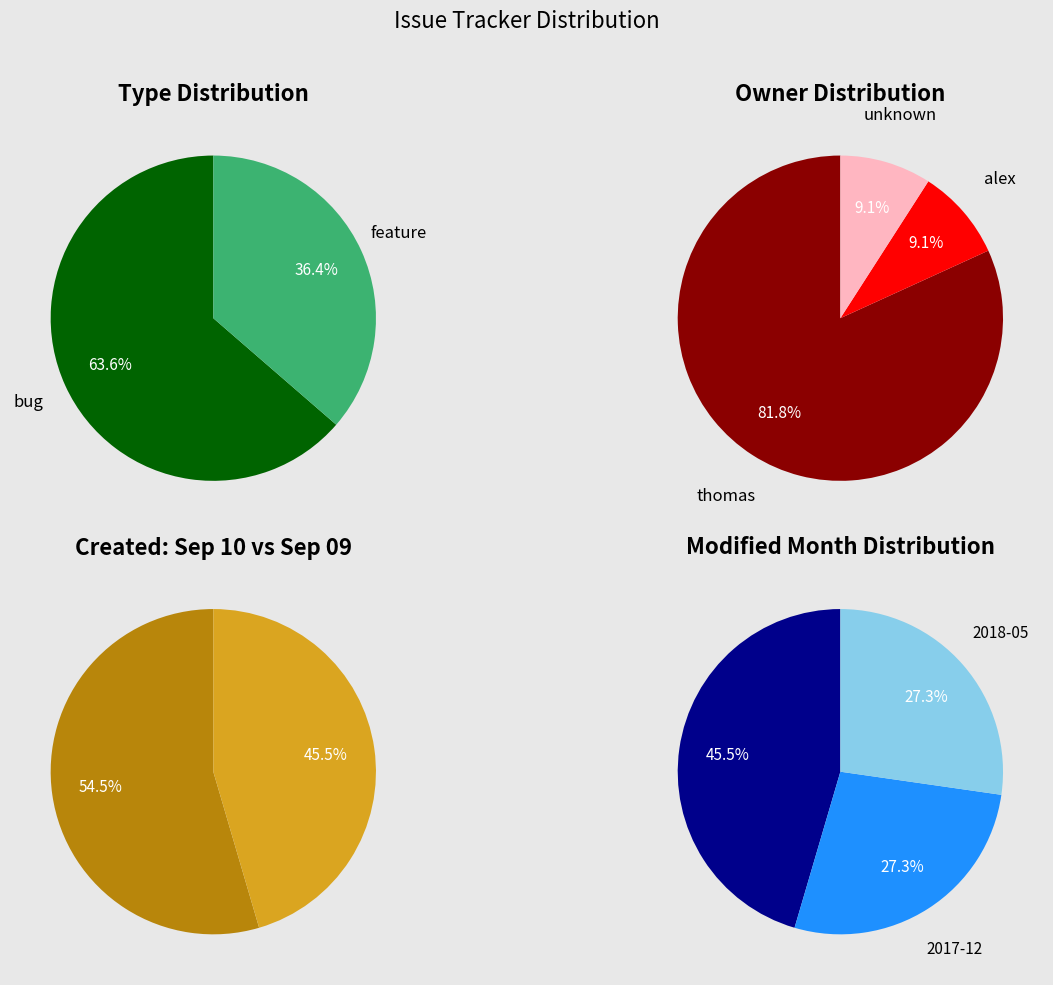

Which has a higher value, feature or bug?

bug